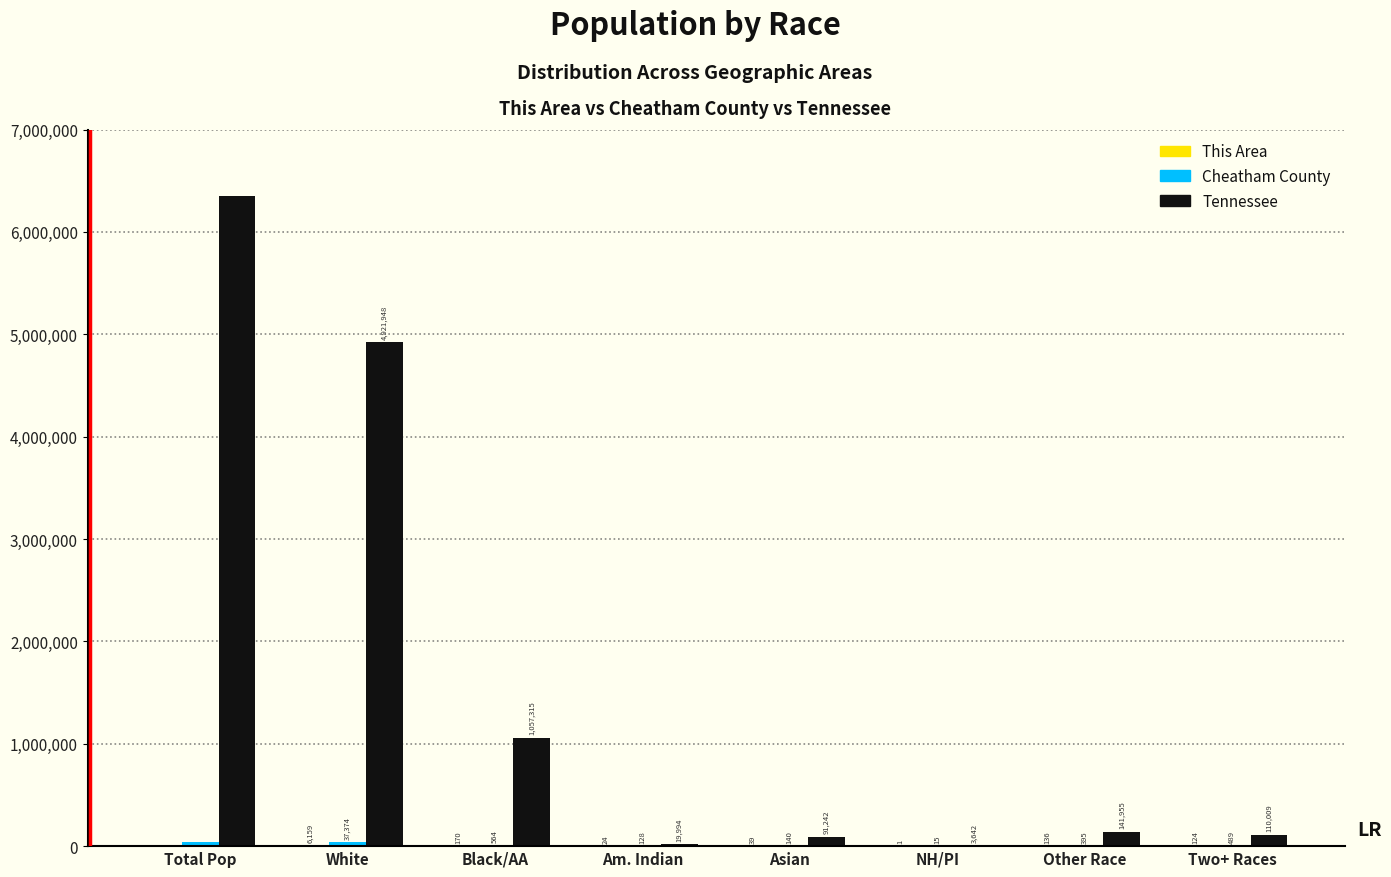

Between Total Pop and Other Race, which series saw the biggest shift?

Tennessee